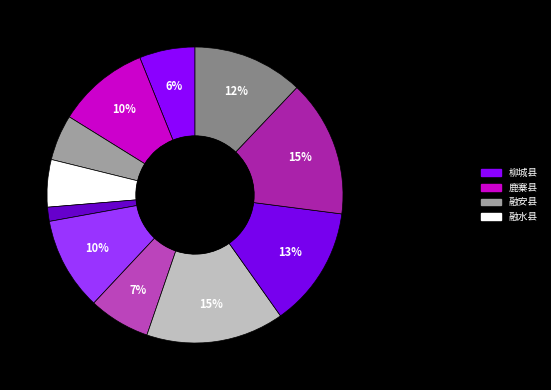

Is there a majority slice in this chart?

No